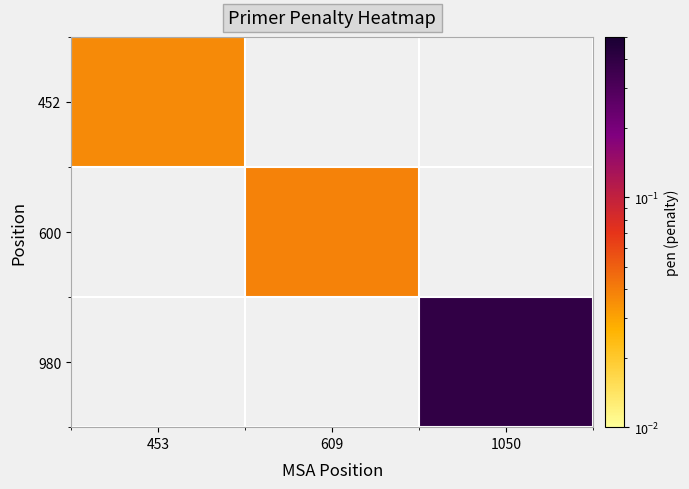

At which category is the sum across all series the highest?

1050